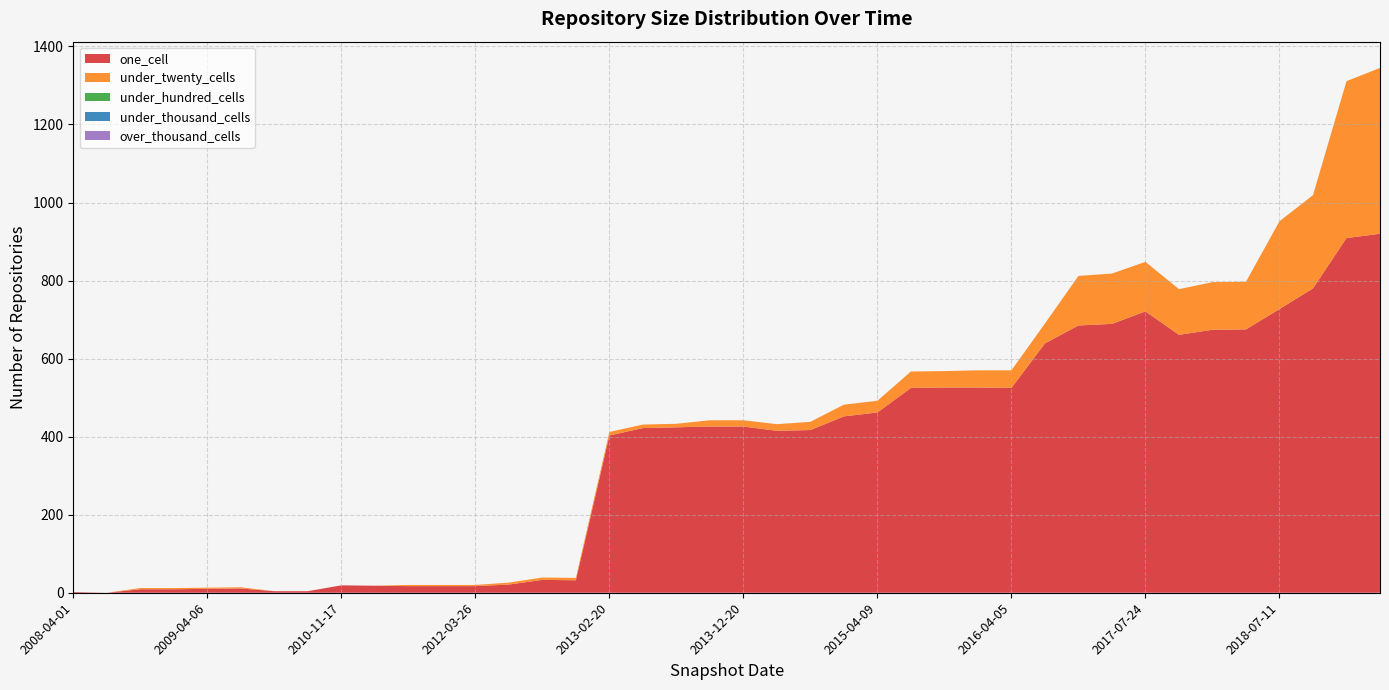

Reading right to left, list all the values displayed in this chart.

one_cell: 920	909	780	727	721	689	685	675	674	661	639	526	526	525	525	462	452	426	426	424	422	417	415	403	33	32	21	19	18	17	17	17	11	10	9	9	2
under_twenty_cells: 425	402	239	225	127	129	127	122	122	117	51	44	42	45	42	30	30	16	16	9	9	21	17	9	6	6	5	0	0	3	3	0	3	3	3	3	0
under_hundred_cells: 0	0	0	0	0	0	0	0	0	0	0	0	0	0	0	0	0	0	0	0	0	0	0	0	0	0	0	0	0	0	0	0	0	0	0	0	0
under_thousand_cells: 0	0	0	0	0	0	0	0	0	0	0	0	0	0	0	0	0	0	0	0	0	0	0	0	0	0	0	0	0	0	0	0	0	0	0	0	0
over_thousand_cells: 0	0	0	0	0	0	0	0	0	0	0	0	0	0	0	0	0	0	0	0	0	0	0	0	0	0	0	0	0	0	0	0	0	0	0	0	0